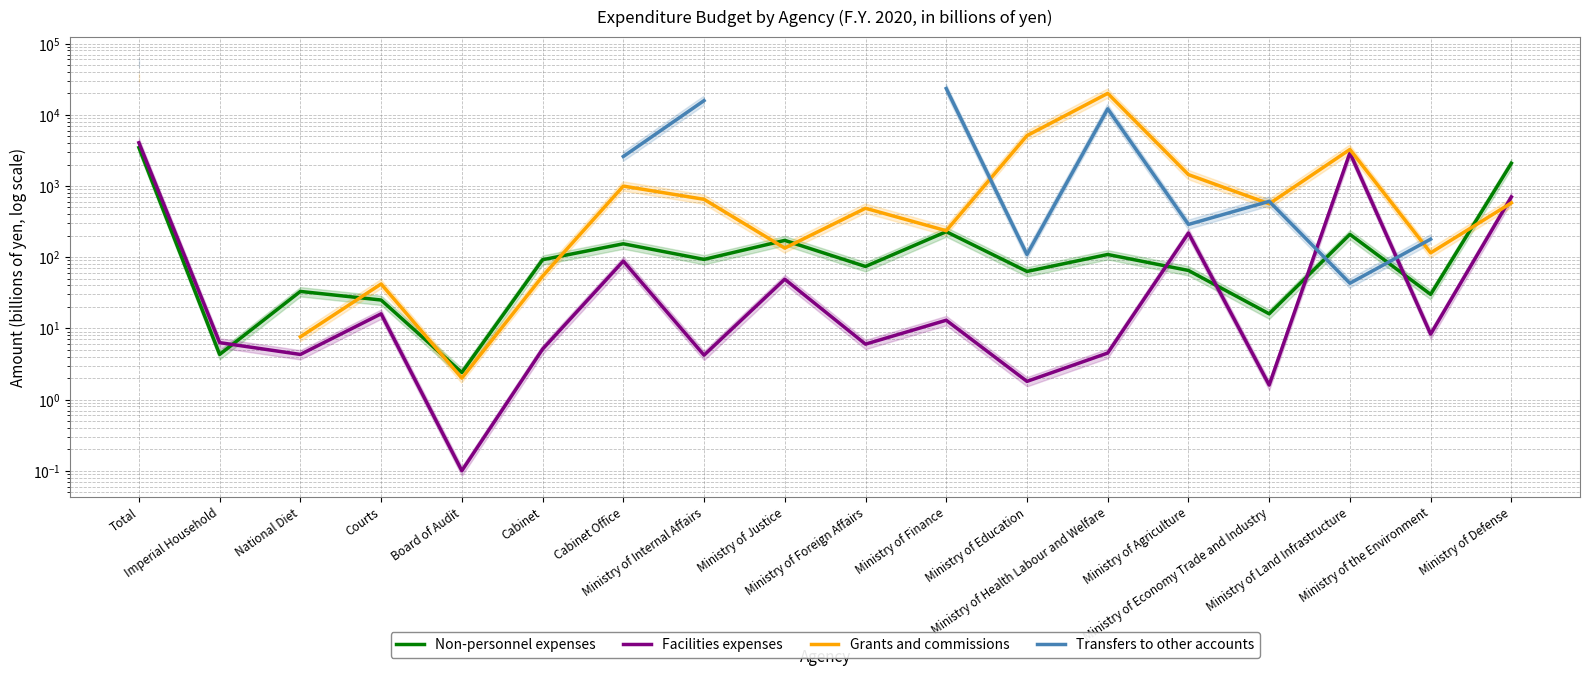

How many data points in Transfers to other accounts are less than 608?

4